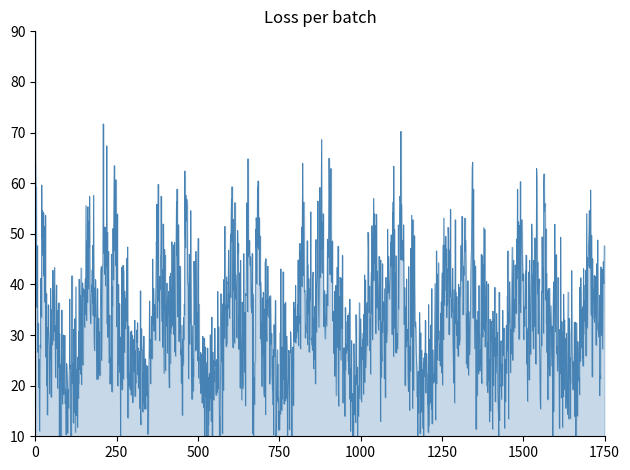

Count the number of categories in the chart.

1750